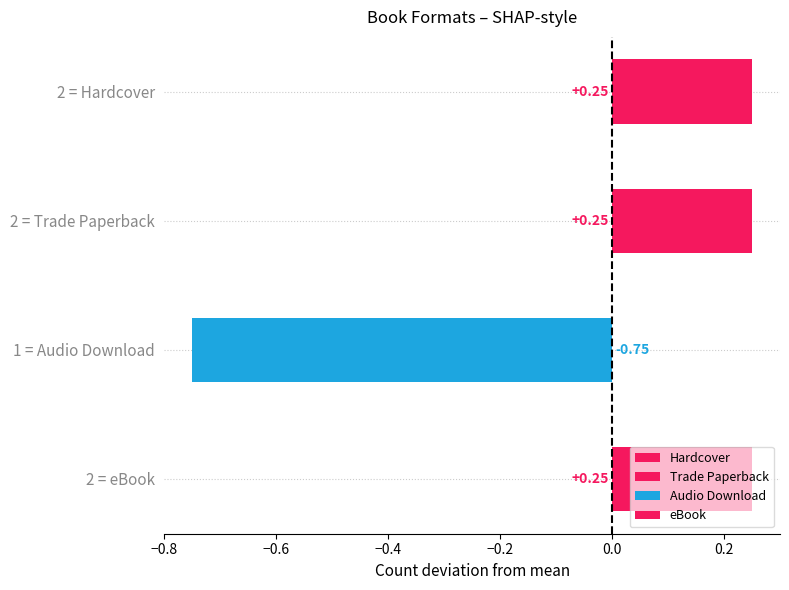

List the labels in order of value, largest first.

2 = Hardcover, 2 = Trade Paperback, 2 = eBook, 1 = Audio Download